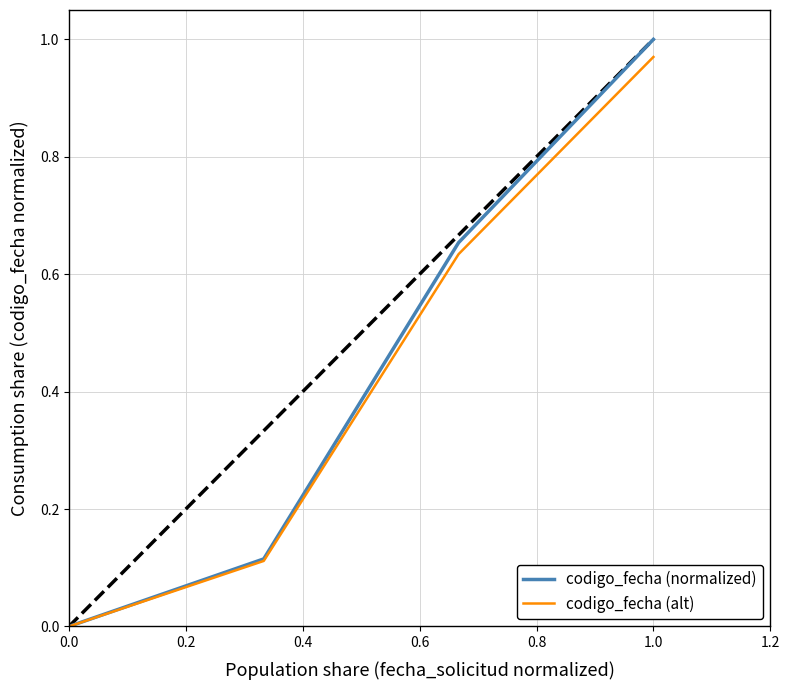

Which has a higher value, 0.2 or −0.2?

0.2